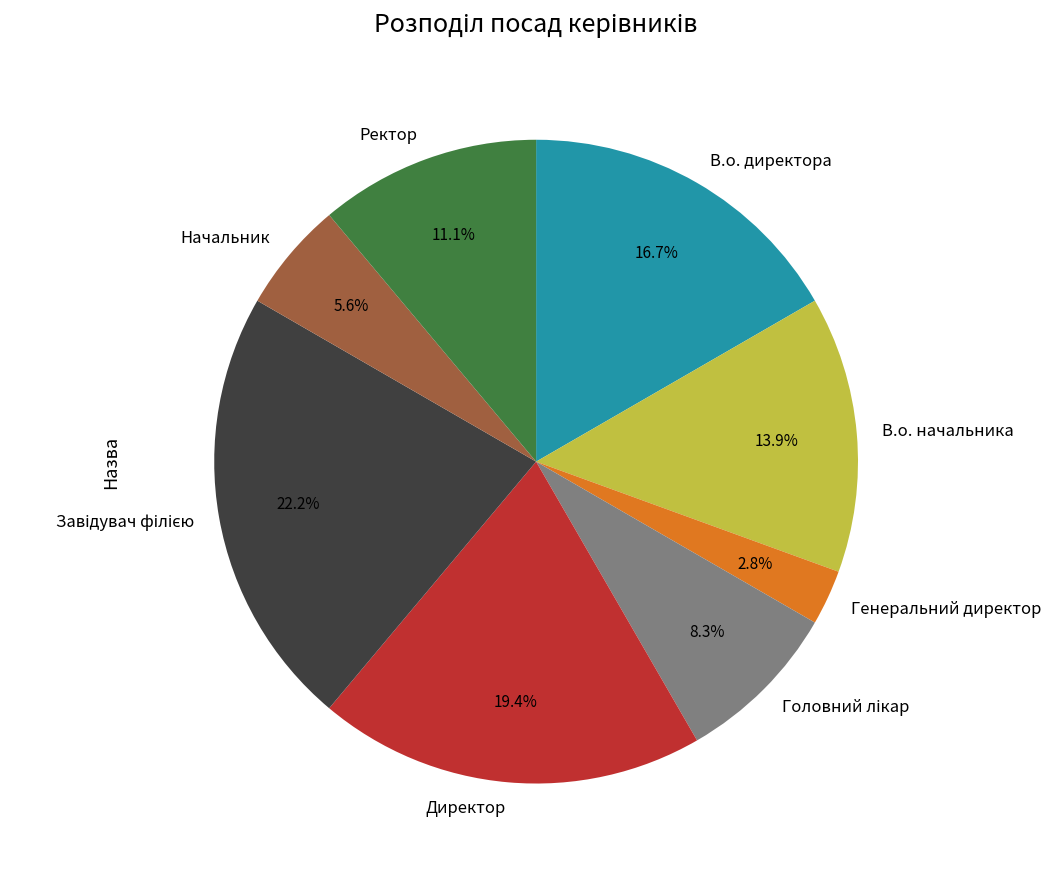

What is the smallest slice in the pie chart?

Генеральний директор